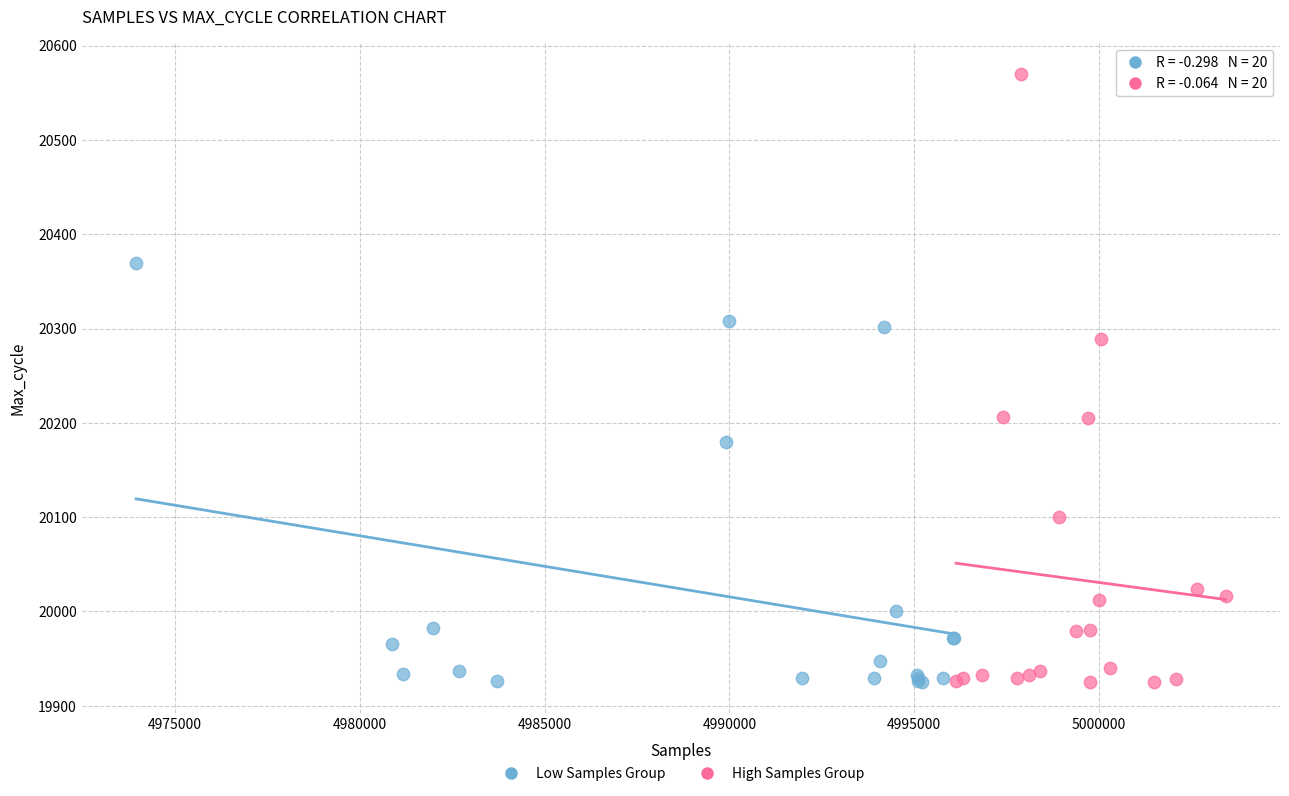

What are all the series names shown in the legend?

Low Samples Group, High Samples Group